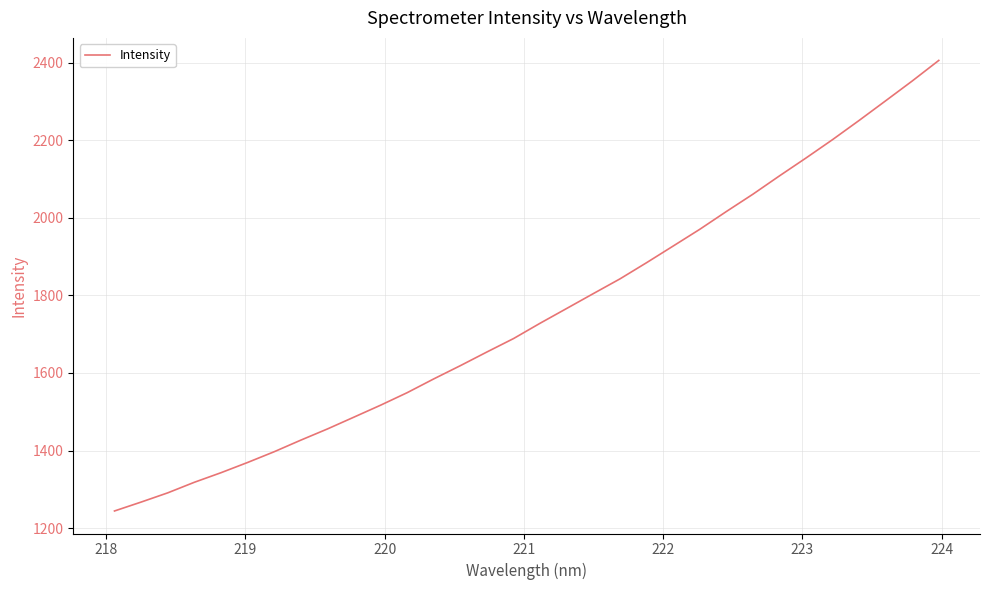

Does the chart have visible grid lines?

Yes